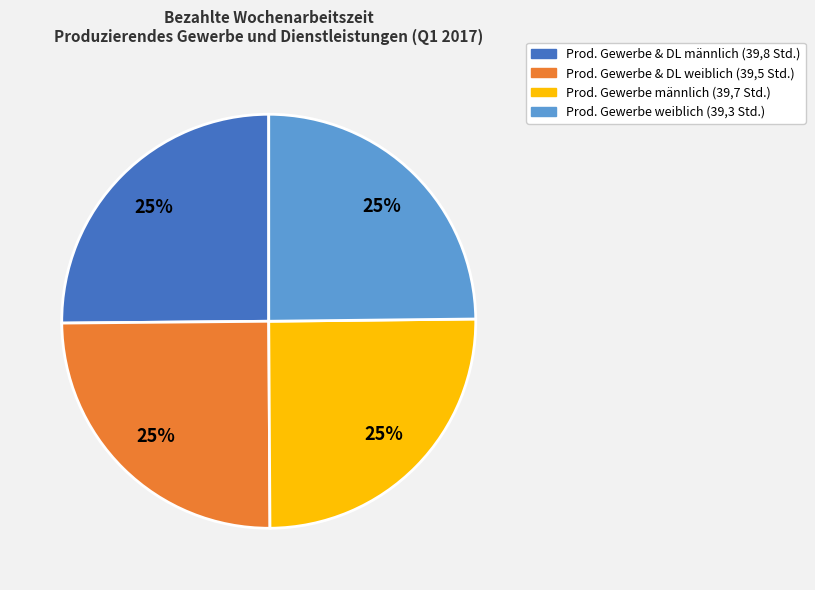

How many segments does this pie chart have?

4